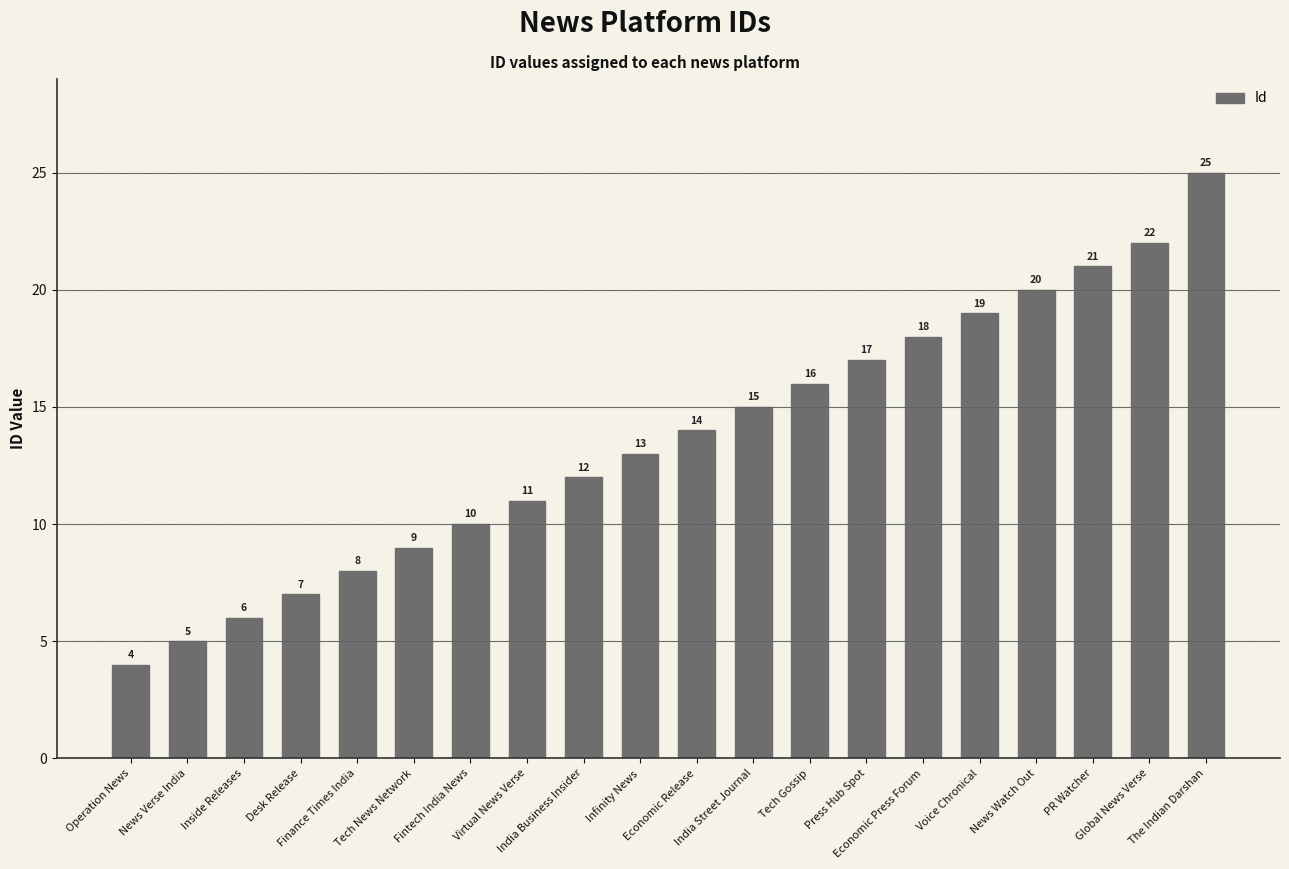

Rank the categories by value from highest to lowest.

The Indian Darshan, Global News Verse, PR Watcher, News Watch Out, Voice Chronical, Economic Press Forum, Press Hub Spot, Tech Gossip, India Street Journal, Economic Release, Infinity News, India Business Insider, Virtual News Verse, Fintech India News, Tech News Network, Finance Times India, Desk Release, Inside Releases, News Verse India, Operation News